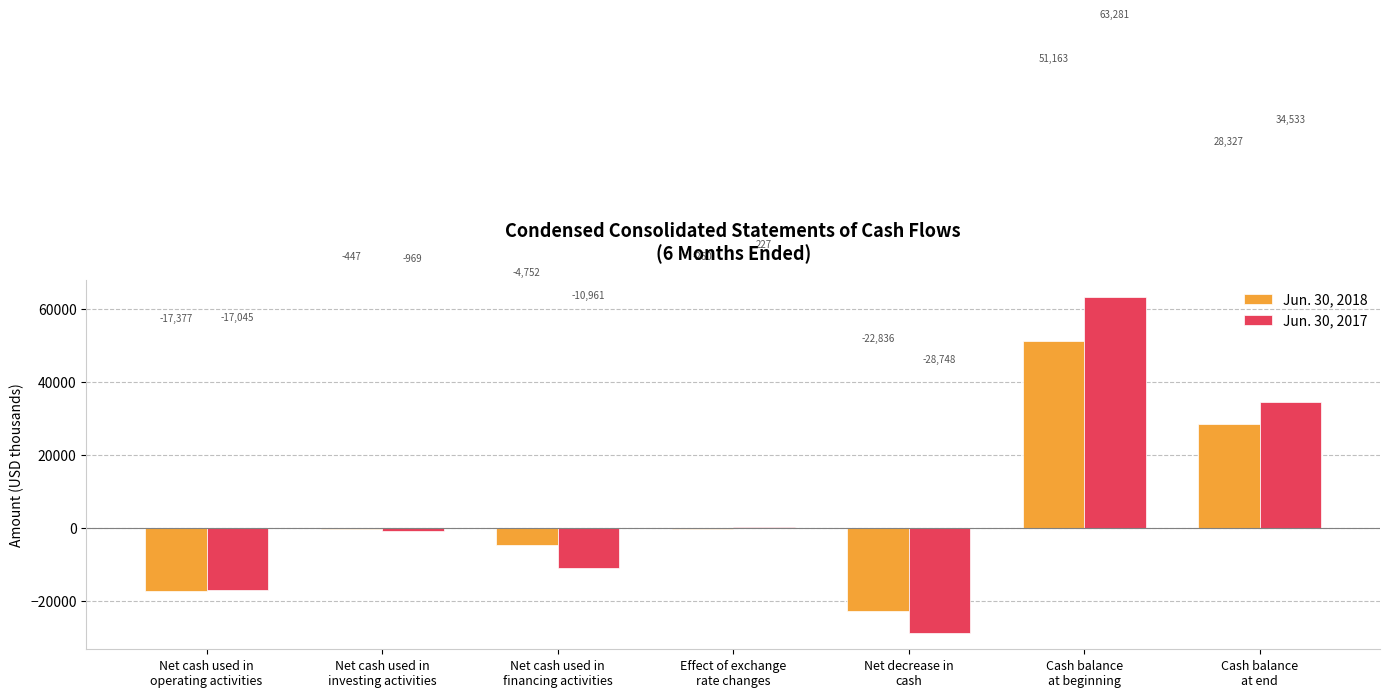

What is the sum of all Jun. 30, 2018 values?

33818